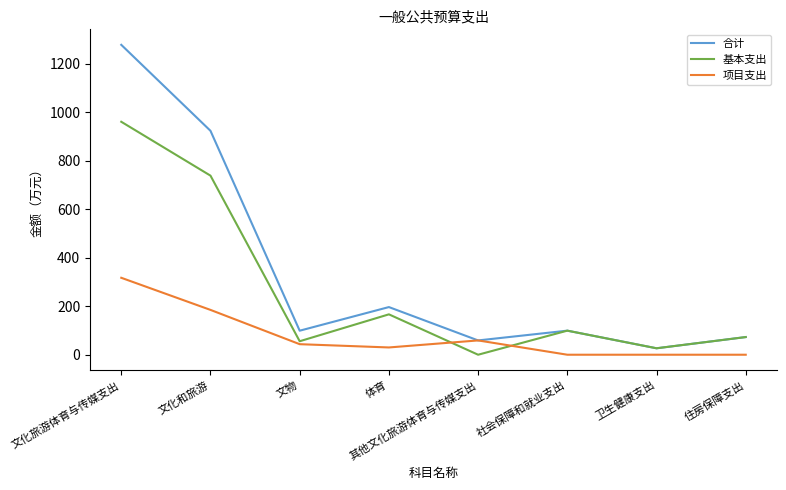

True or false: 基本支出 has a value of 1246.2 at 文化和旅游.

False